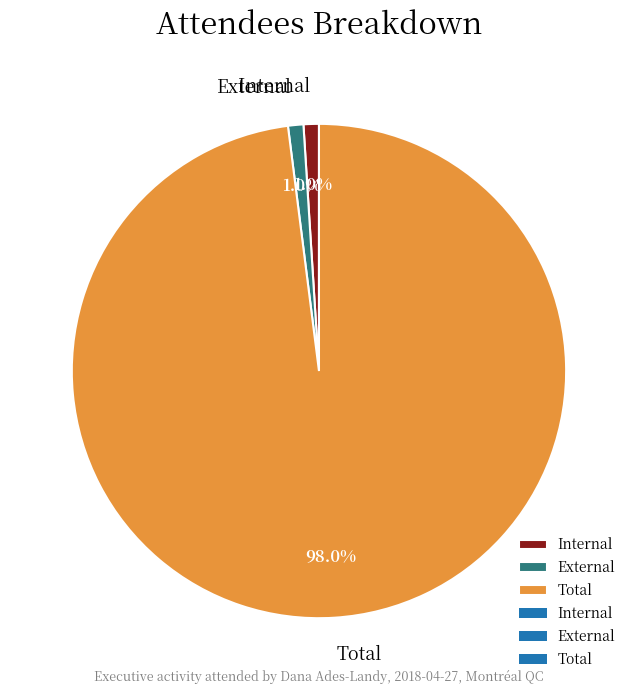

To the nearest percent, what is the difference between the largest and smallest slice percentages?

97%